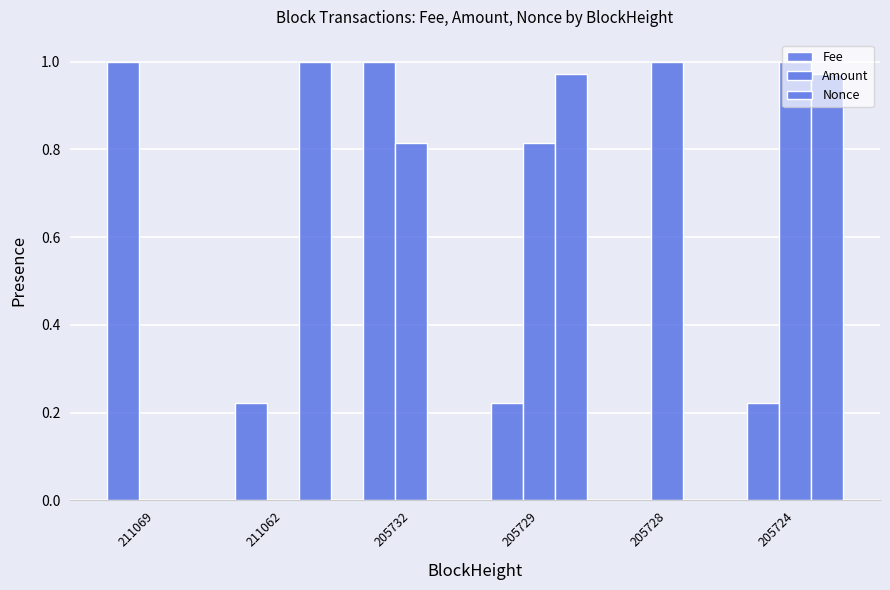

Count the number of data series in this chart.

3